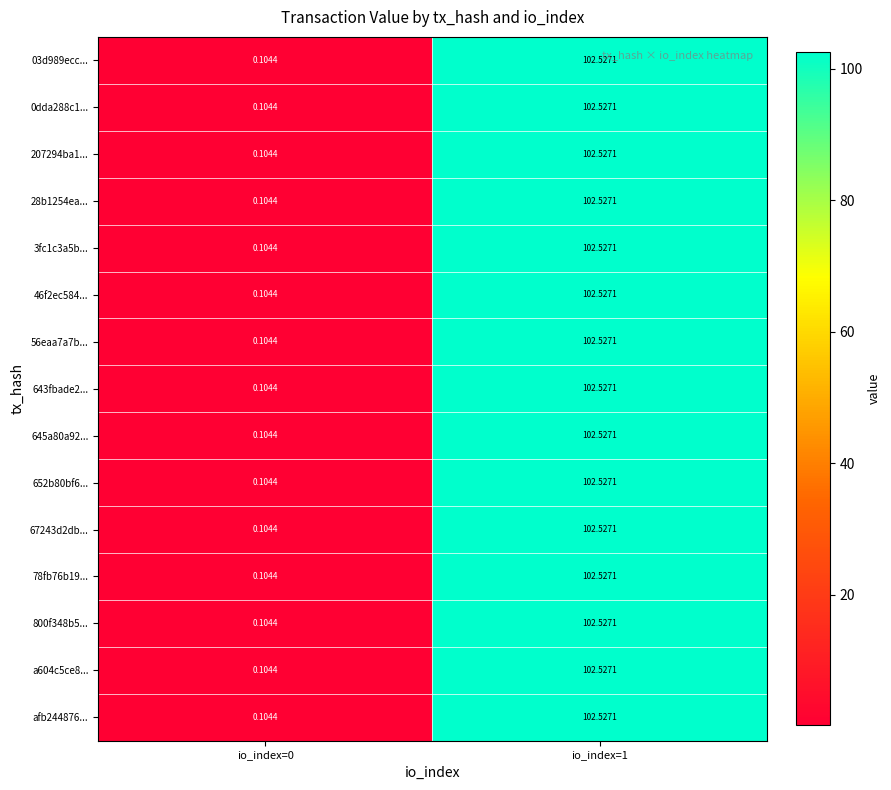

Is the value of 03d989ecc... at io_index=1 greater than the value of 3fc1c3a5b... at io_index=0?

Yes